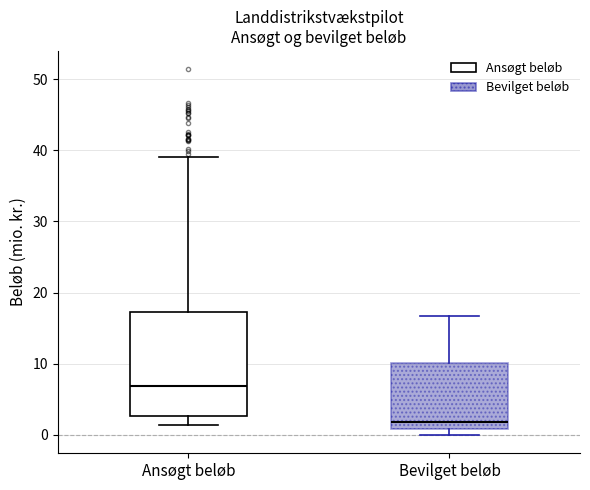

Reading left to right, transcribe this box plot: for each box, give where its median line is, the range the box spans, and where its two whiskers end, as read against the y-axis. The values are not printed on the chart, so give them approximately, as read against the axis.

Ansøgt beløb: median 7, box 3 to 17, whiskers 1 to 39
Bevilget beløb: median 2, box 1 to 10, whiskers 0 to 17